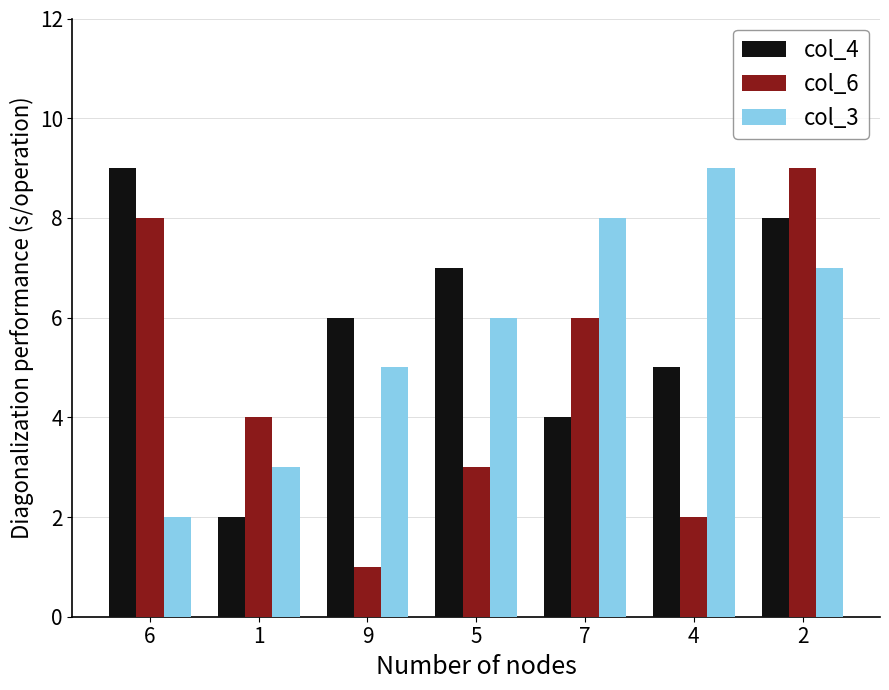

At which category is the sum across all series the highest?

2